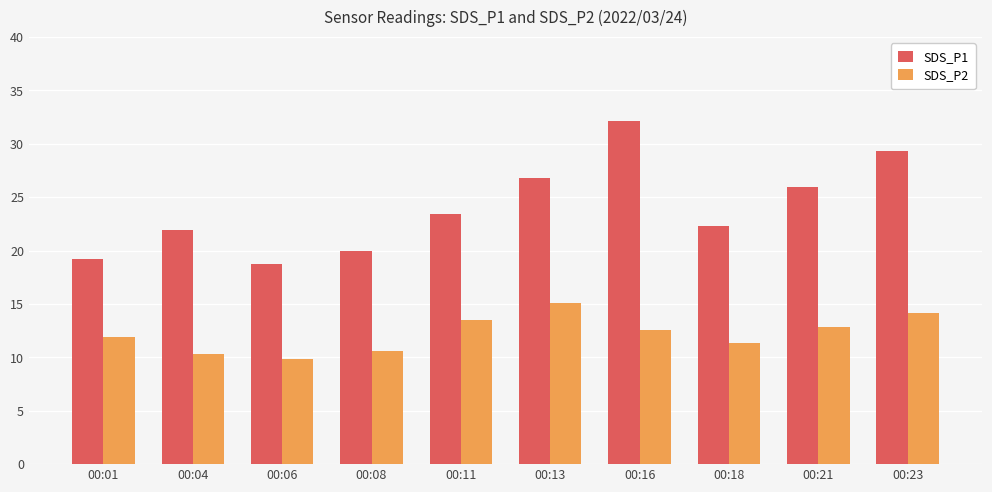

What is the spread (max minus min) of values at 00:23?

15.1